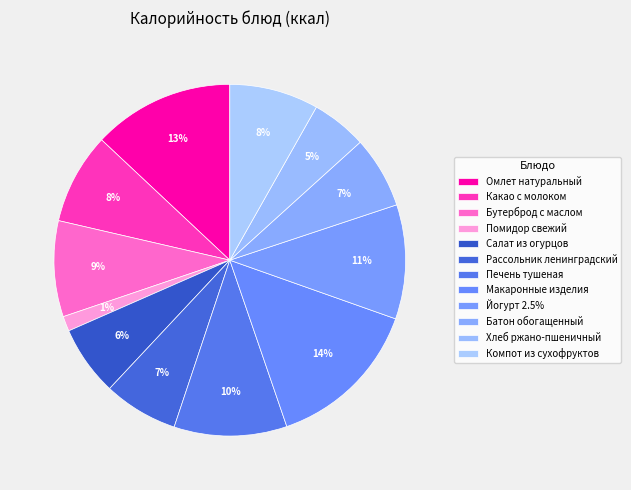

Count the number of slices in the pie.

12